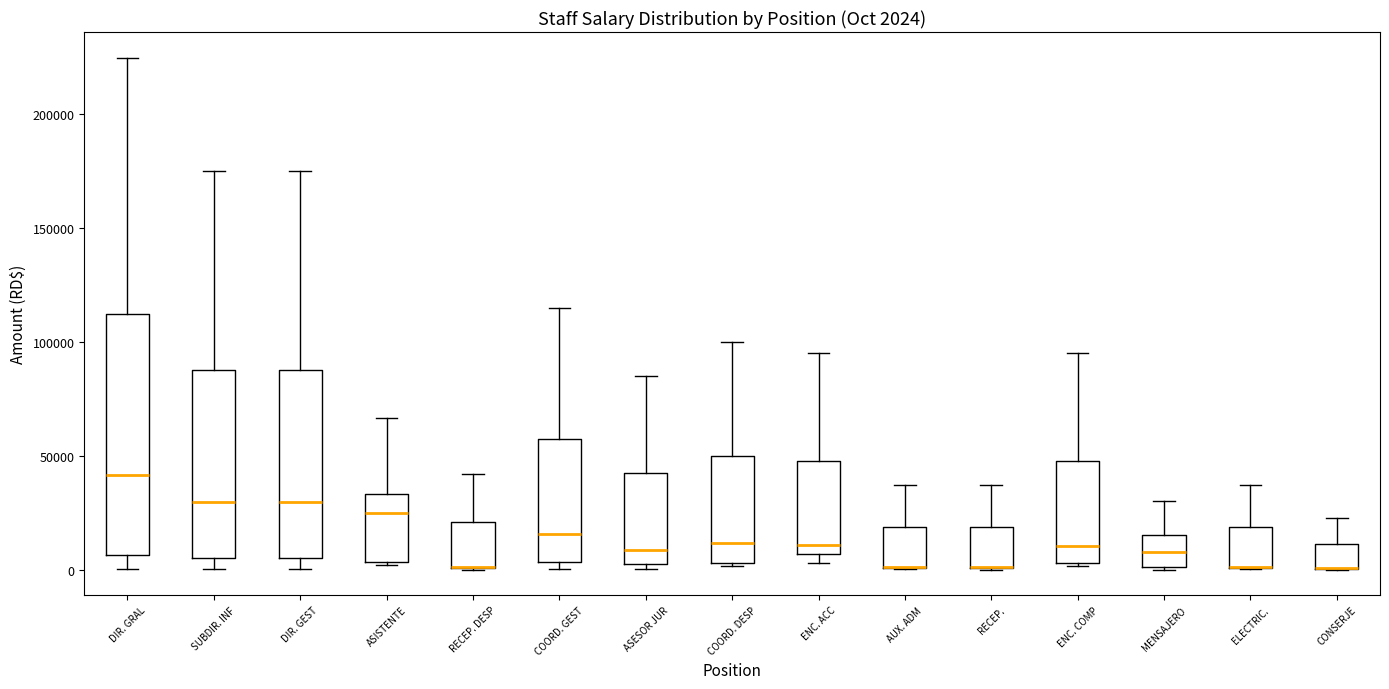

Which box is the tallest, from its lower edge to its upper edge?

DIR. GRAL